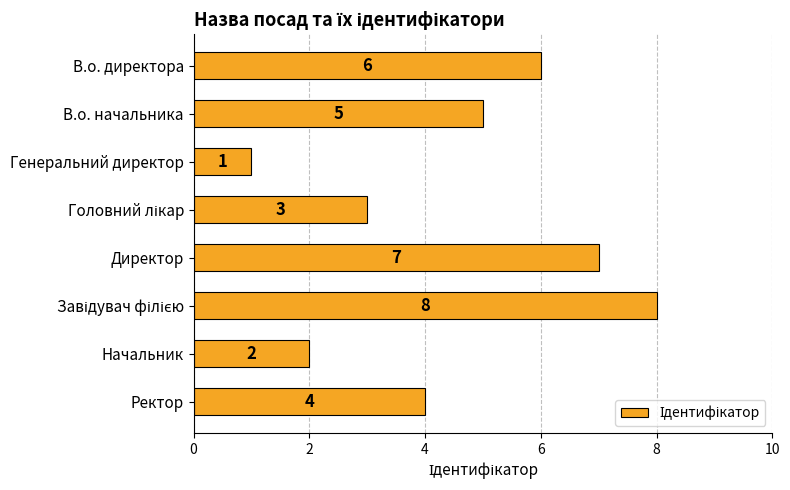

The value at Ректор is 4. True or false?

True